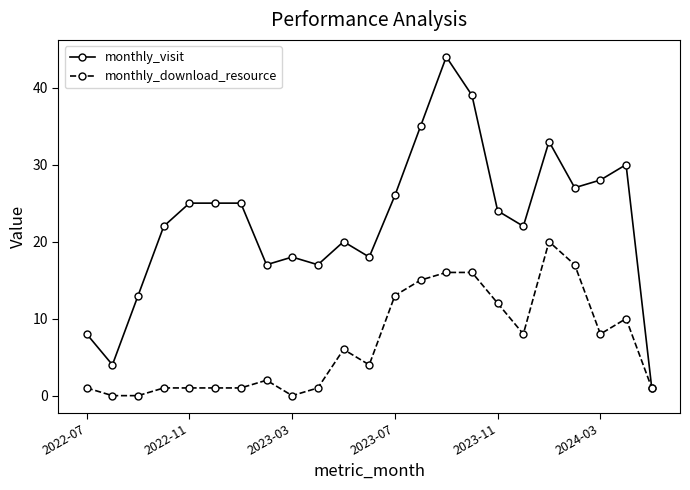

Rank the series by their maximum value, from highest to lowest.

monthly_visit, monthly_download_resource